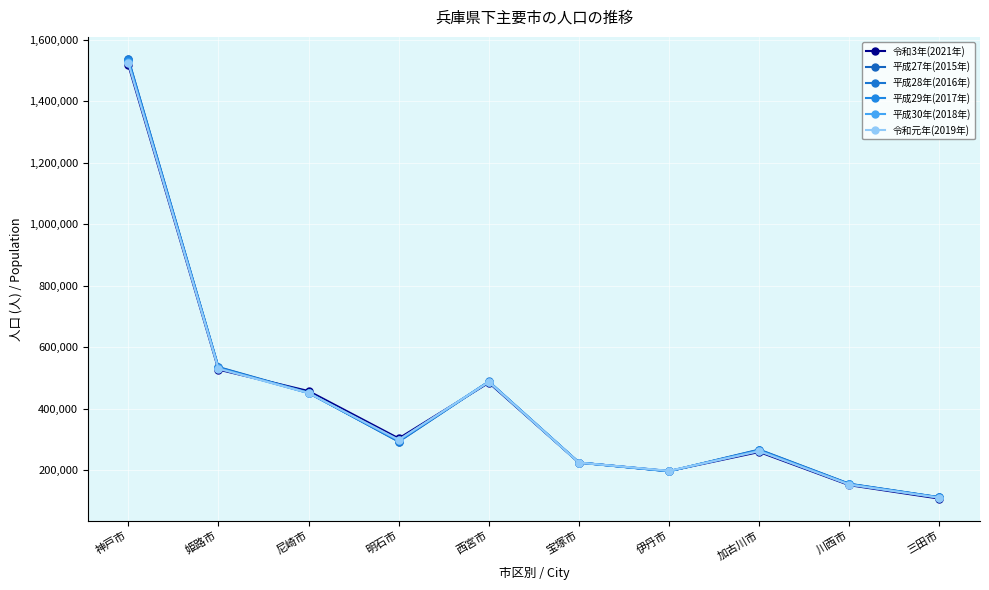

At which label does 平成28年(2016年) first exceed 293710?

神戸市